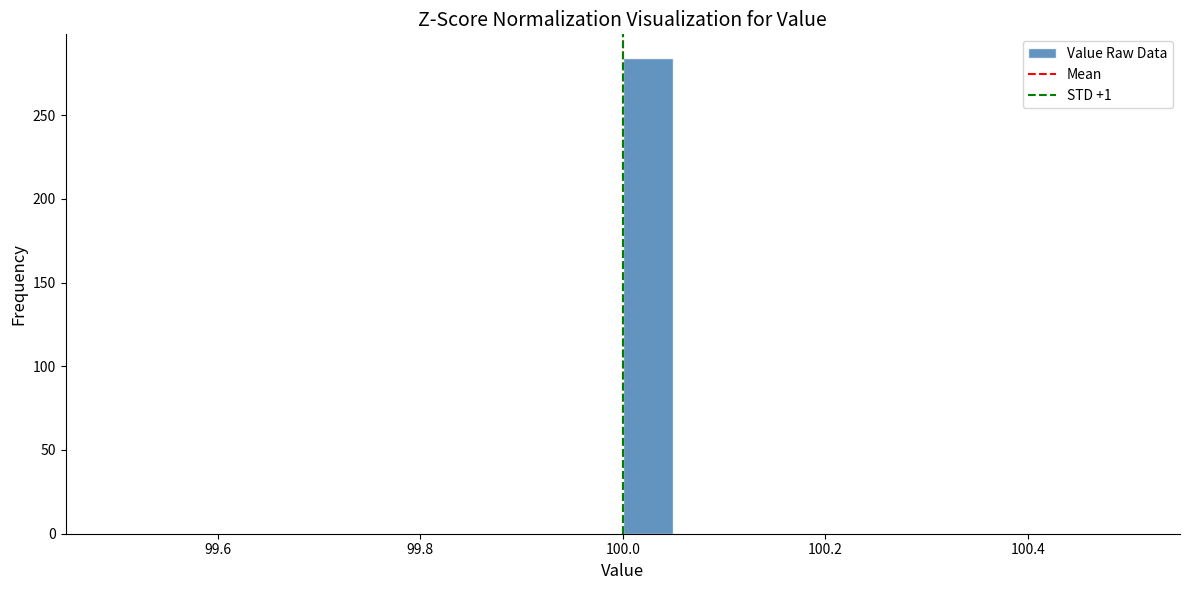

Read against the x-axis, roughly where is the centre of the tallest bar?

100.02